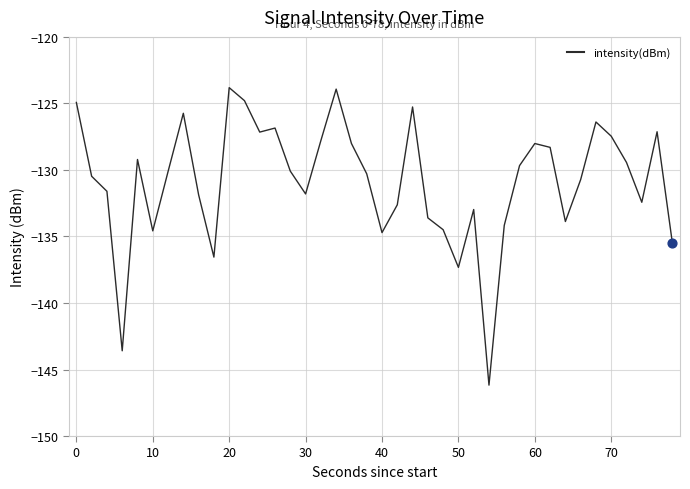

What is the difference between the maximum and minimum values?

22.4